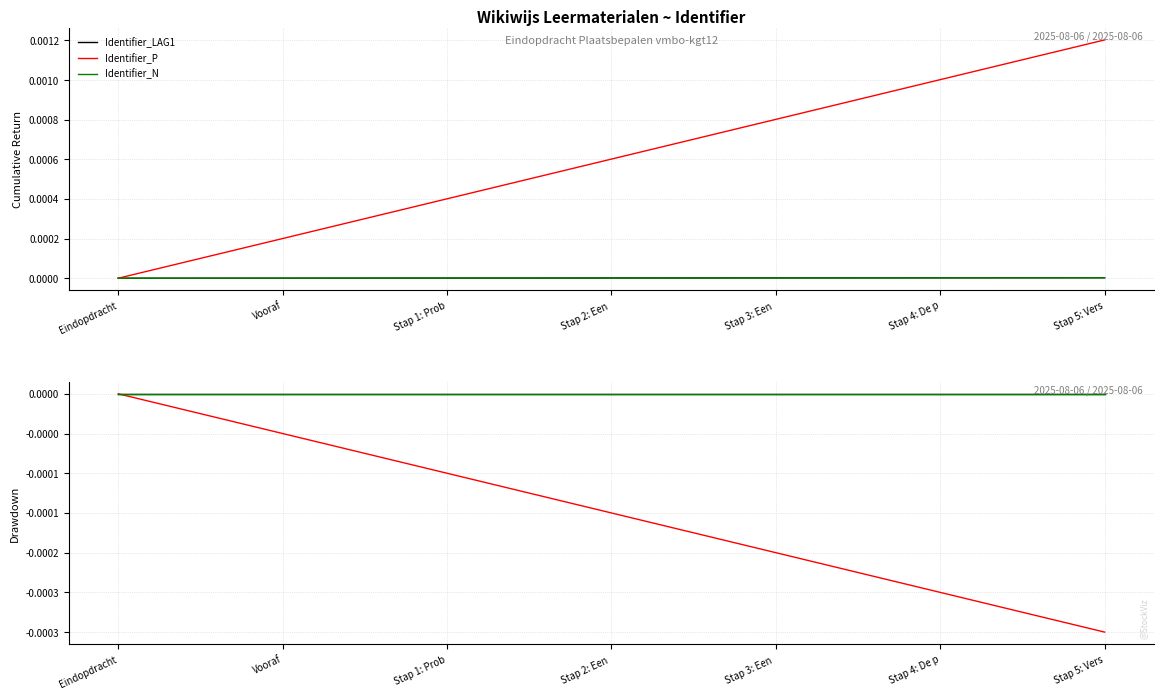

What position from the left is Stap 3: Een ?

5